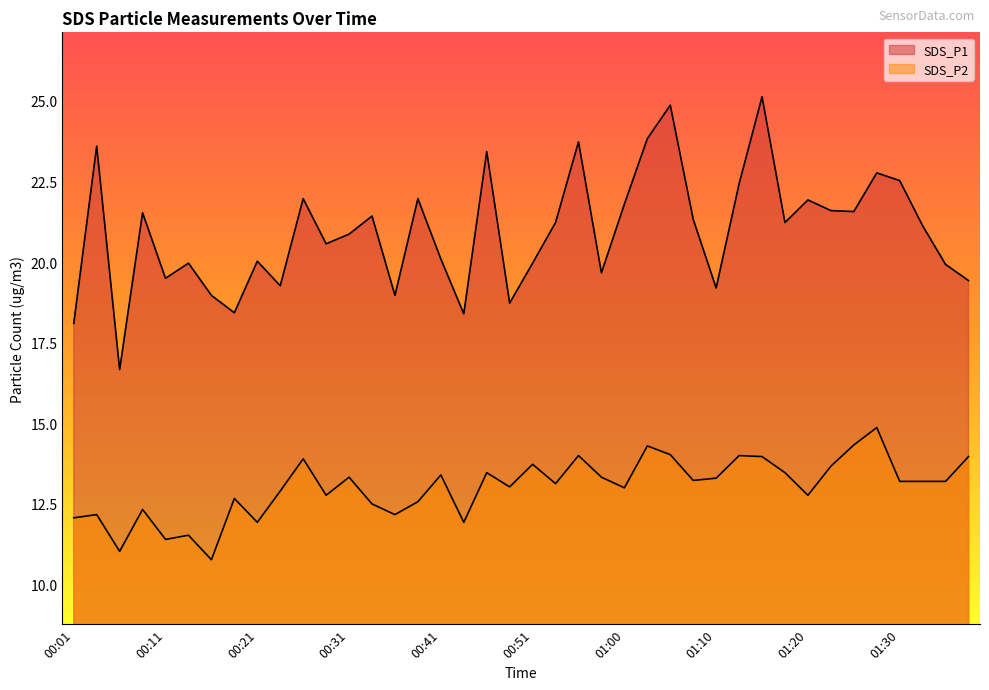

True or false: SDS_P2 and SDS_P1 intersect in this chart.

False